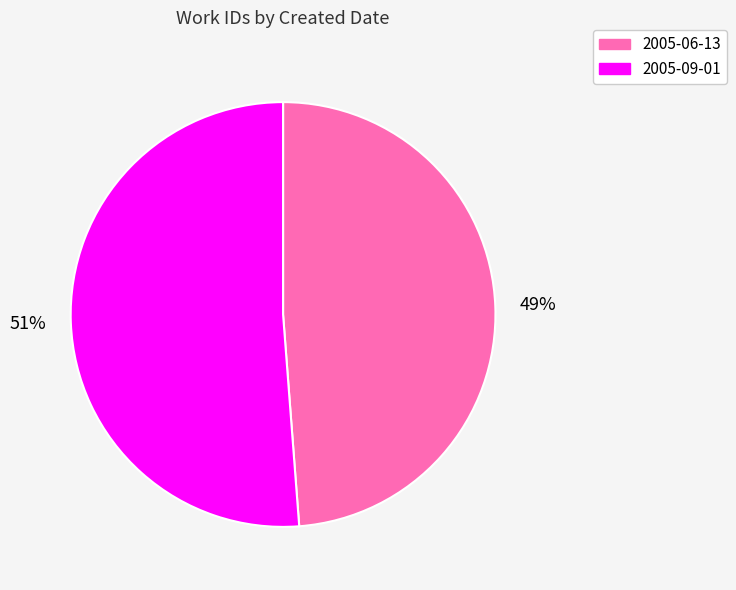

Which has a higher value, 2005-09-01 or 2005-06-13?

2005-09-01